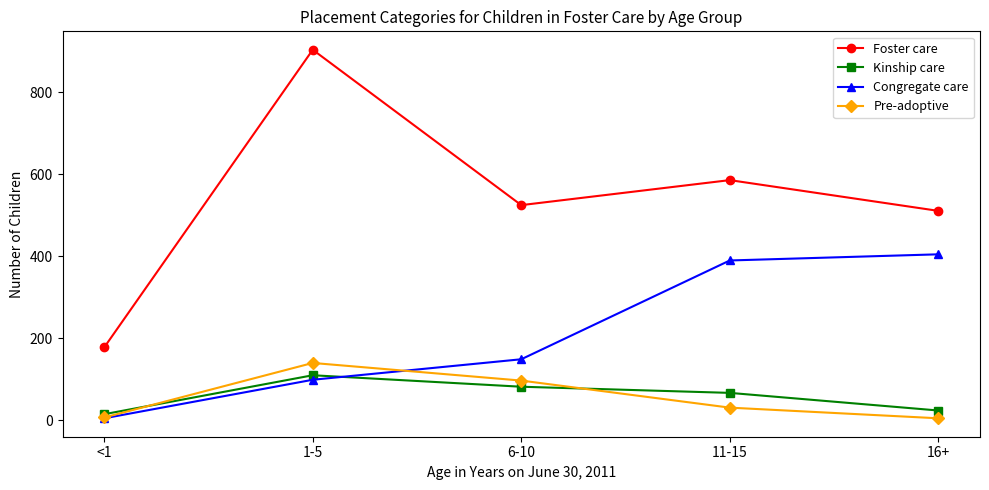

What is the value of the Foster care point at the 3rd from the left?

525